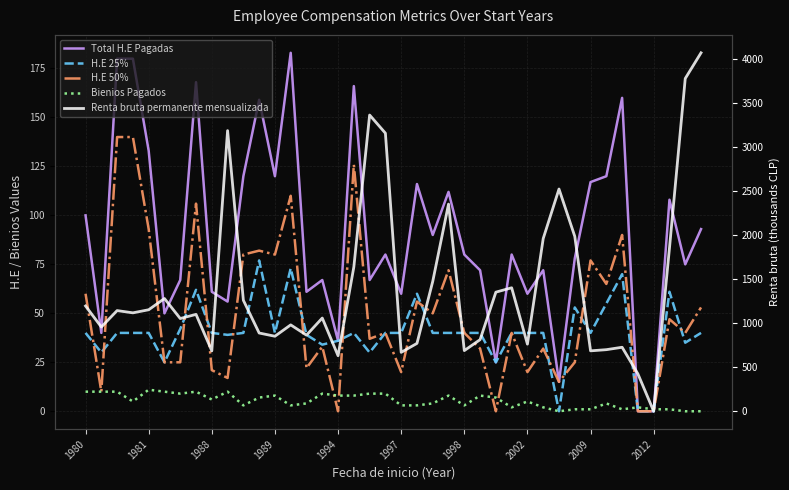

How many data points in Renta bruta permanente mensualizada are less than 1119?

20